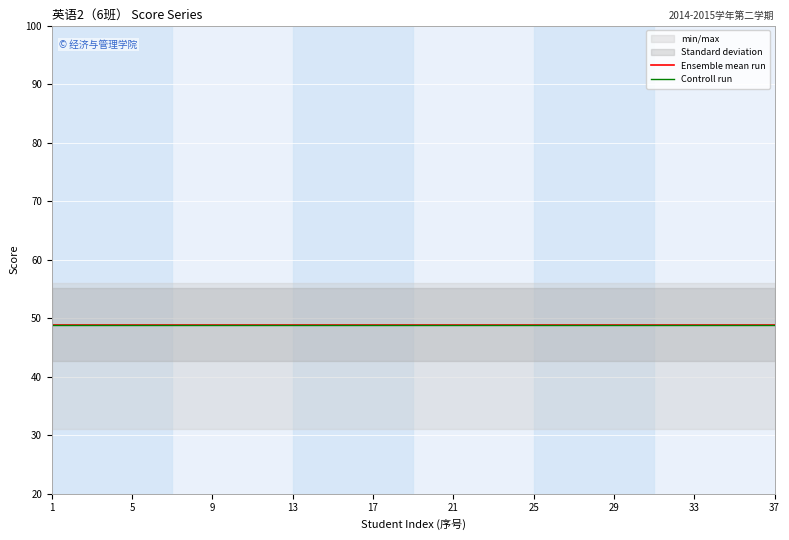

True or false: score and full_score intersect in this chart.

False